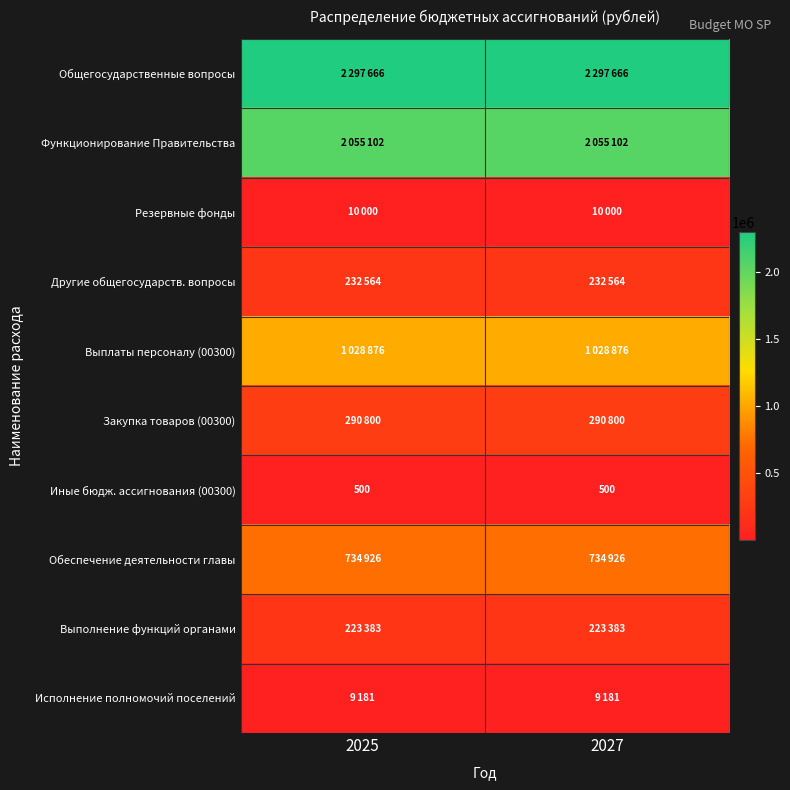

At which category is the sum across all series the highest?

2025